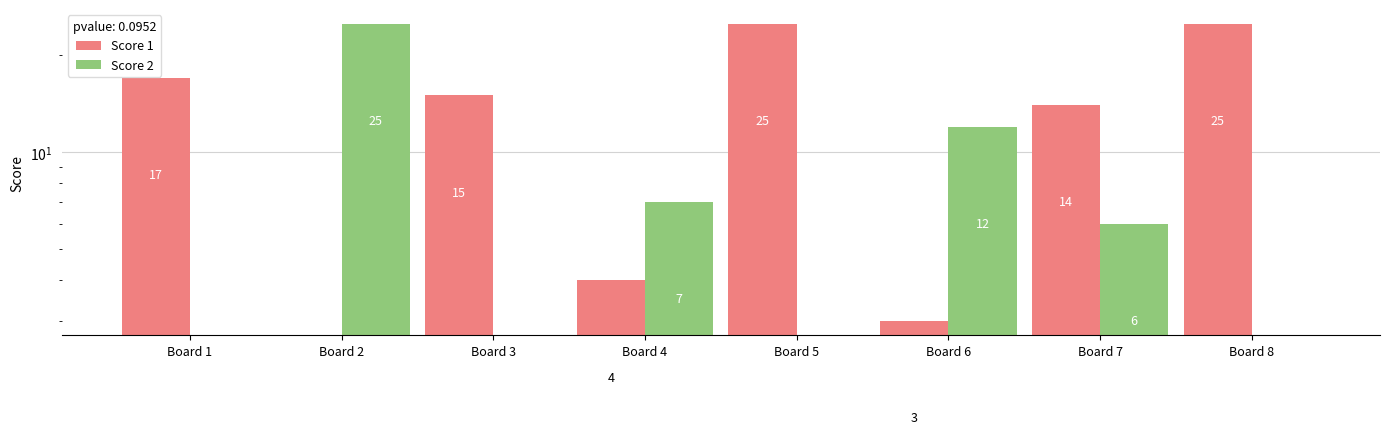

What is the spread (max minus min) of values at Board 4?

3